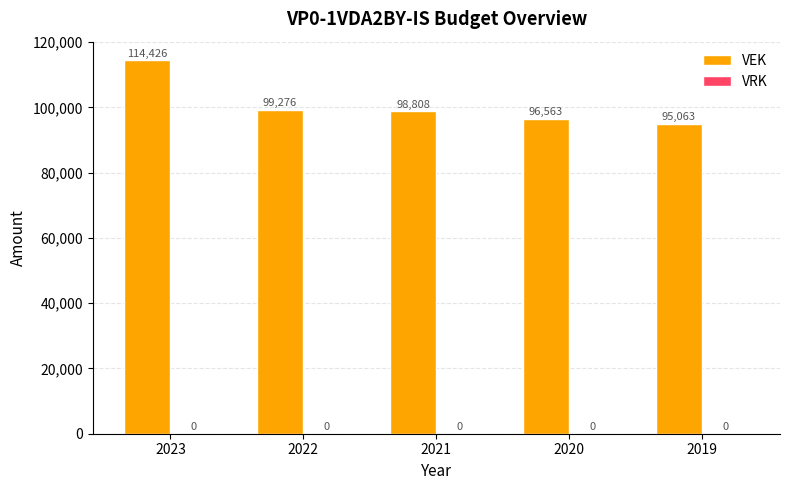

What is the change in value from 2023 to 2022?

-15150